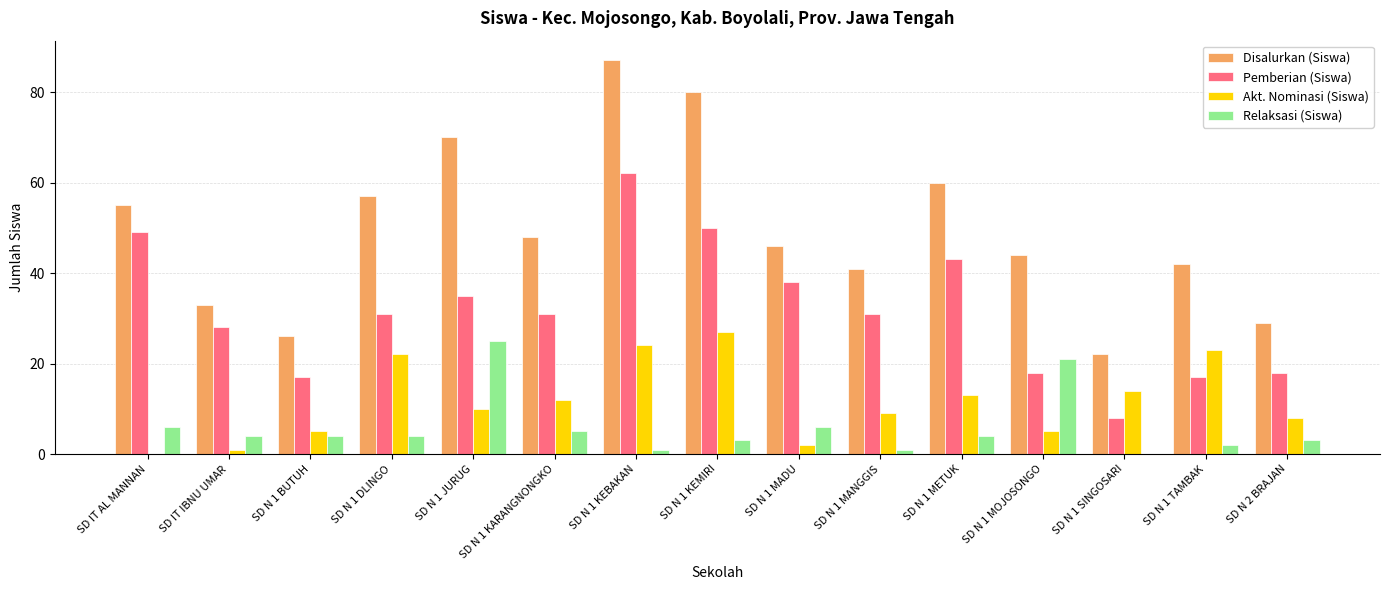

Reading right to left, extract all data points from this chart.

Disalurkan (Siswa): 29	42	22	44	60	41	46	80	87	48	70	57	26	33	55
Pemberian (Siswa): 18	17	8	18	43	31	38	50	62	31	35	31	17	28	49
Akt. Nominasi (Siswa): 8	23	14	5	13	9	2	27	24	12	10	22	5	1	0
Relaksasi (Siswa): 3	2	0	21	4	1	6	3	1	5	25	4	4	4	6